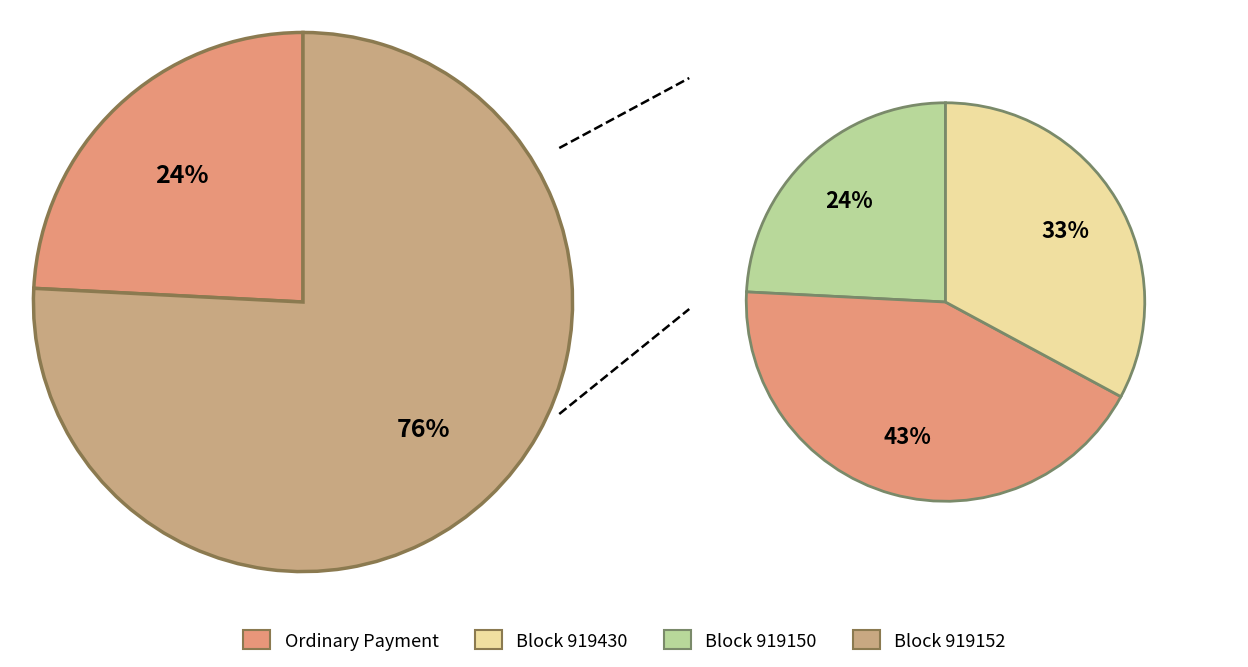

Do 919150 and 919430 together represent more than half of the pie?

Yes